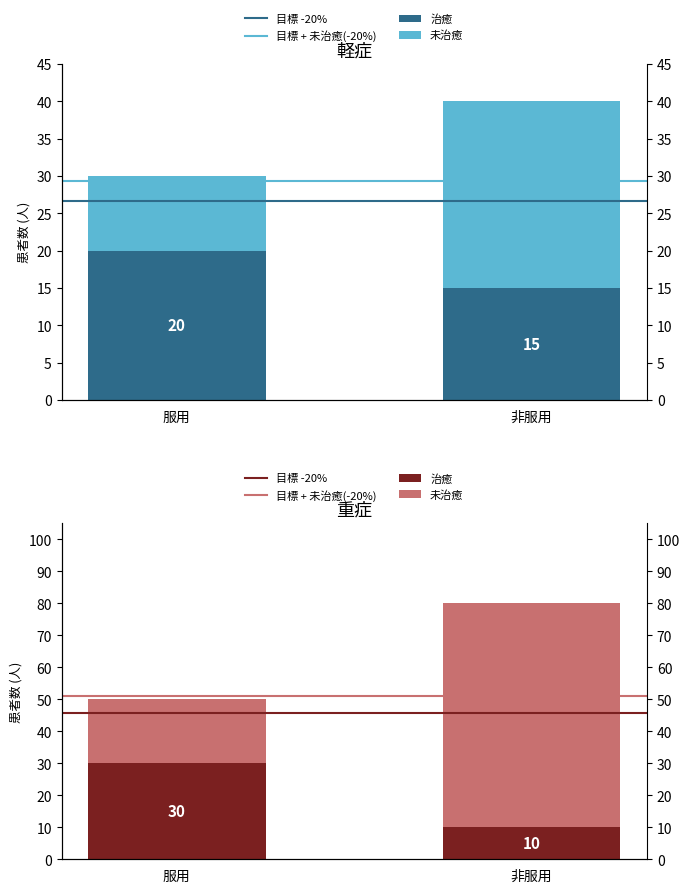

At which category is the sum across all series the highest?

非服用